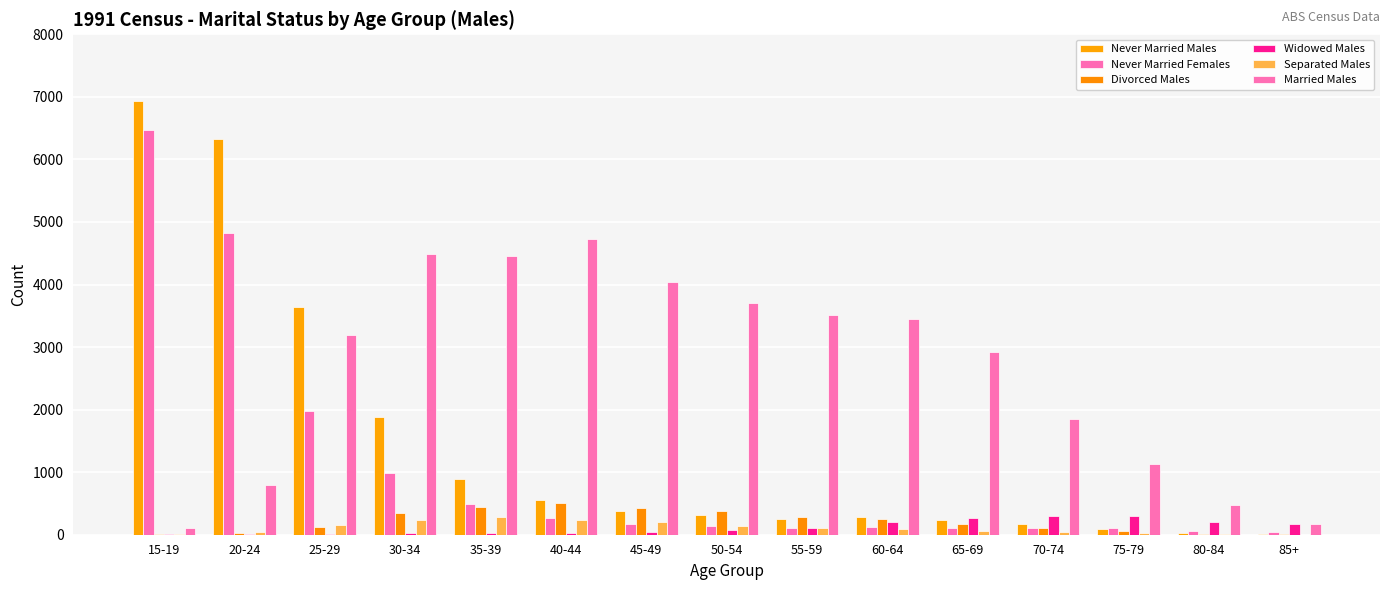

What is the value of the Married Males bar at the 1st from the left?

111